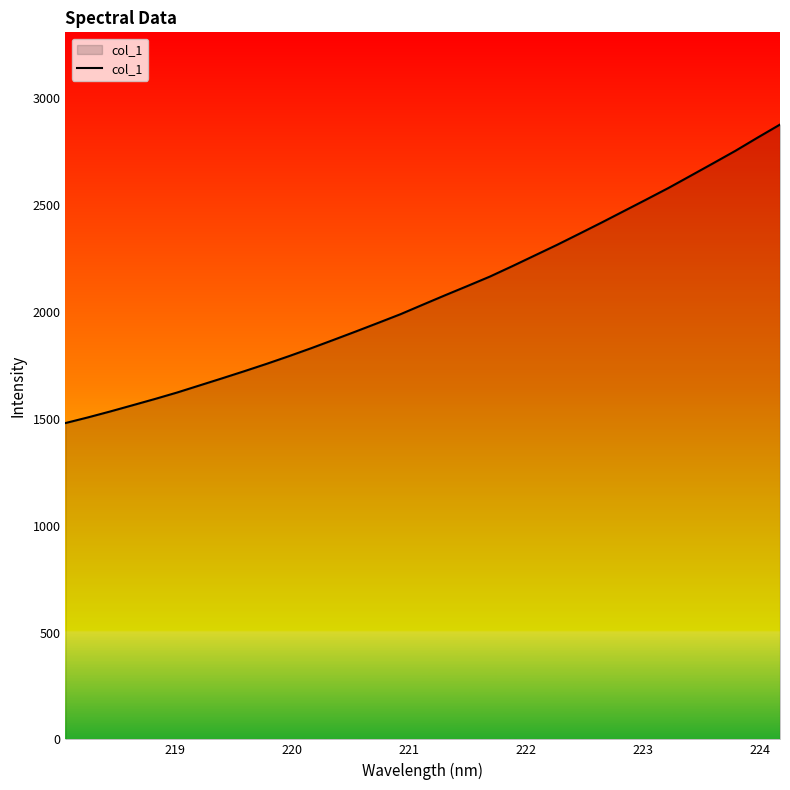

What is the difference between the maximum and minimum values?

1397.3